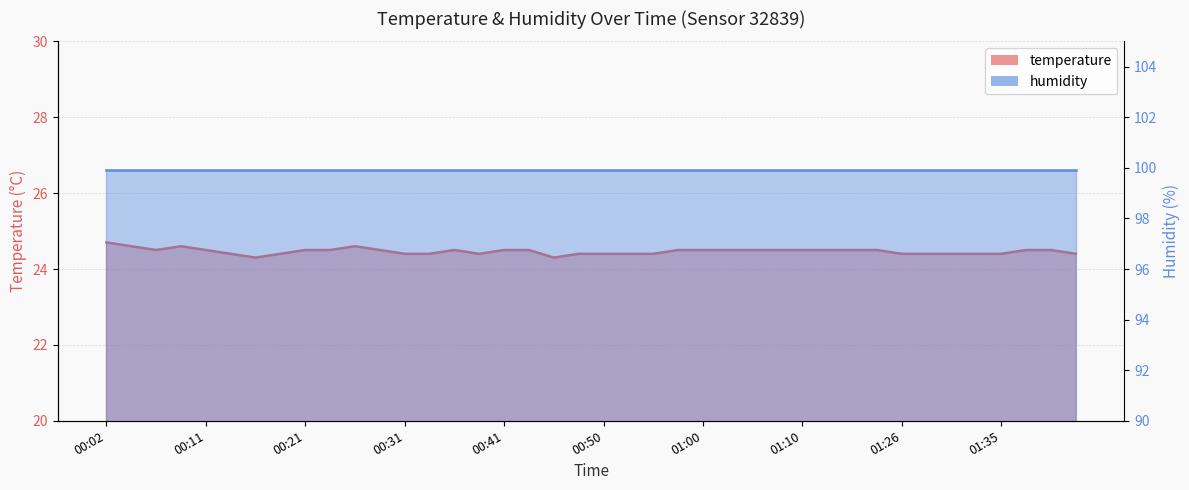

The chart shows a value of 24.5 at 00:58. True or false?

True